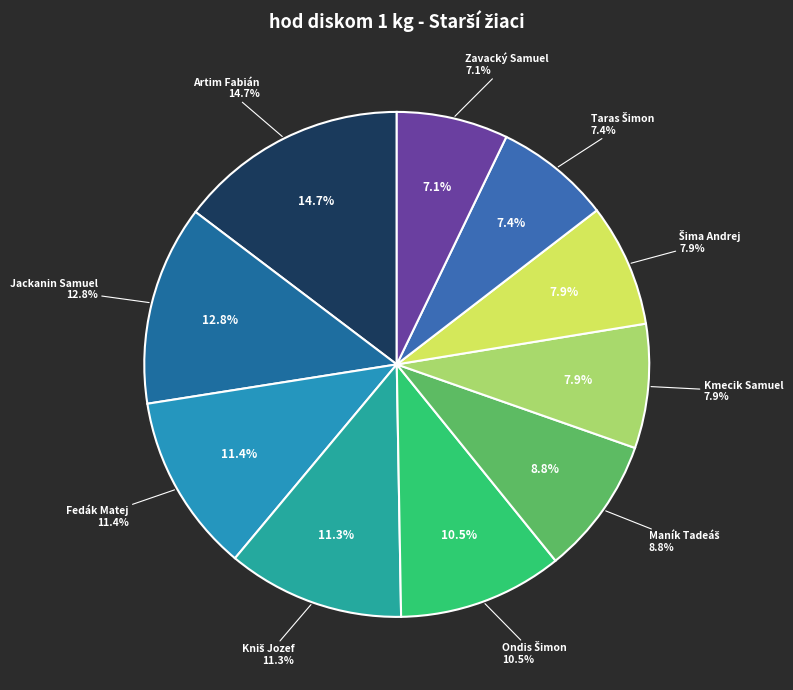

What portion of the pie excludes Fedák Matej?

88.6%